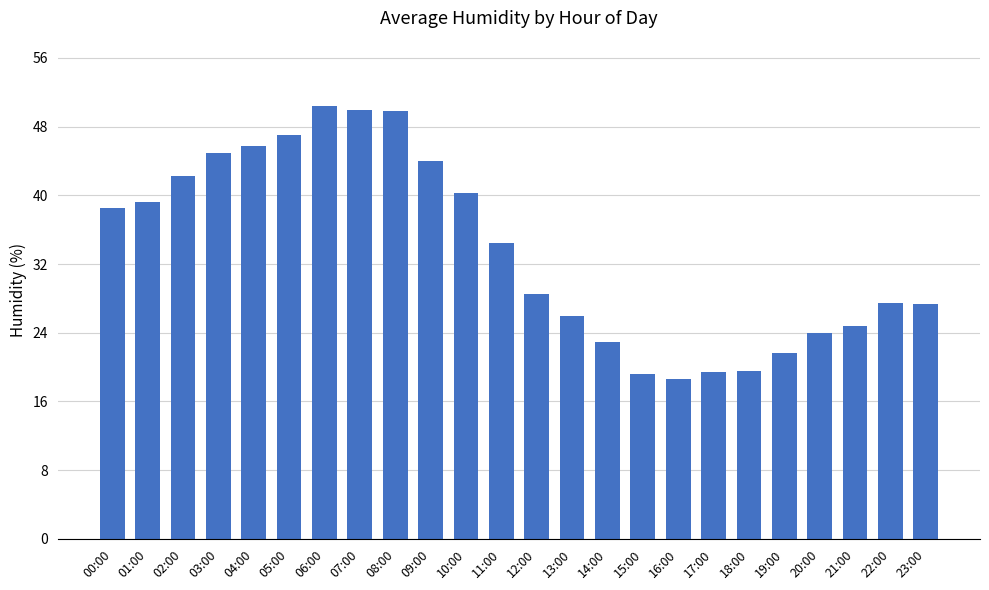

How many bars are there in total?

24